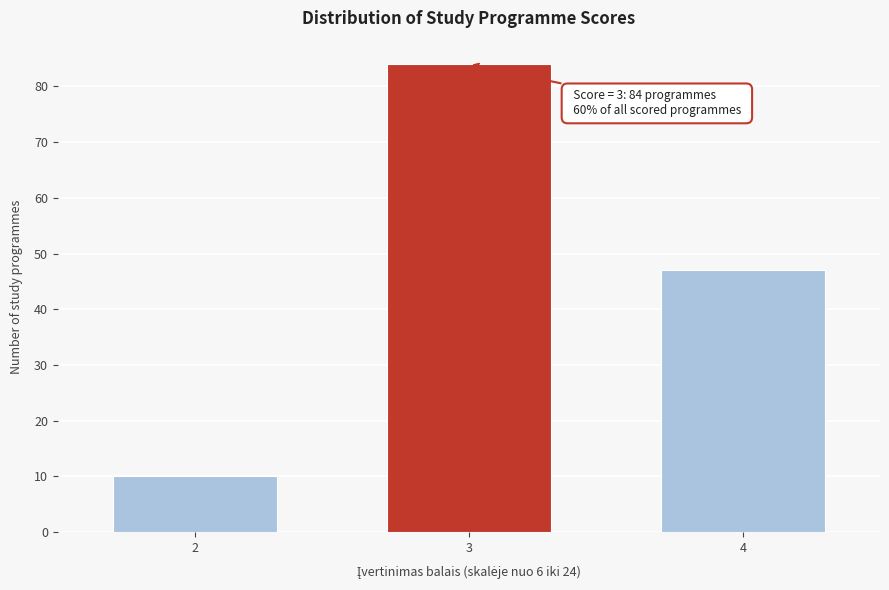

Reading left to right, transcribe all the data shown in this chart.

2=10	3=84	4=47